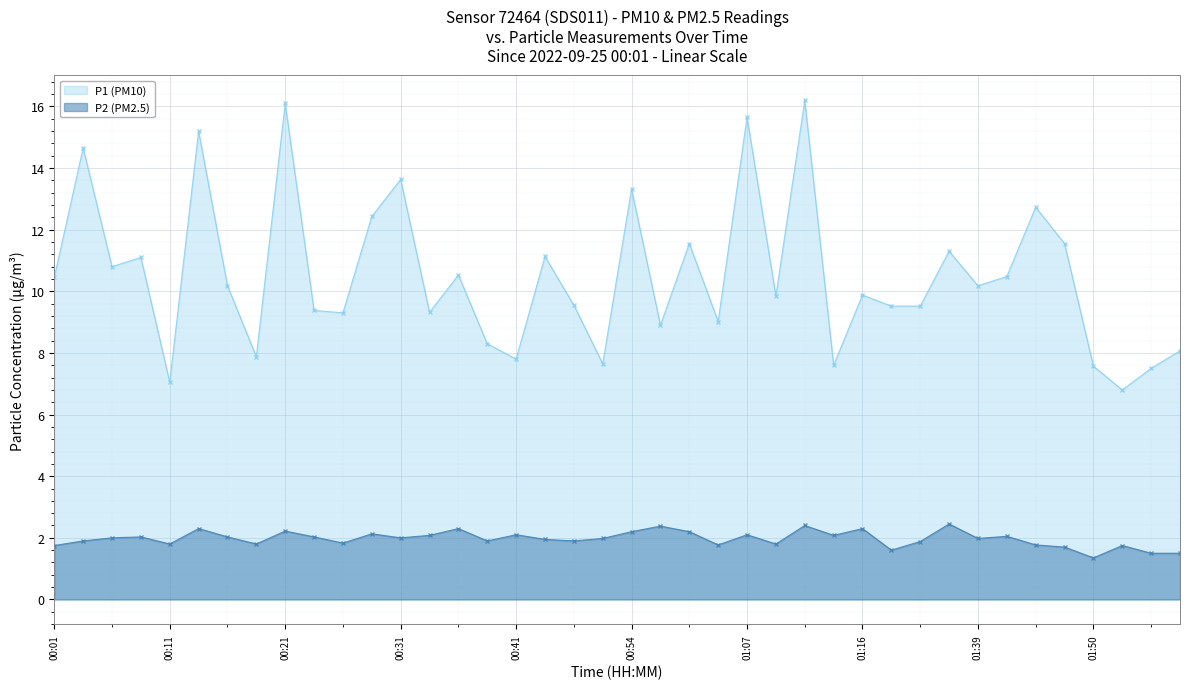

True or false: P1 (PM10) has more than 2 points higher than both neighbors.

True